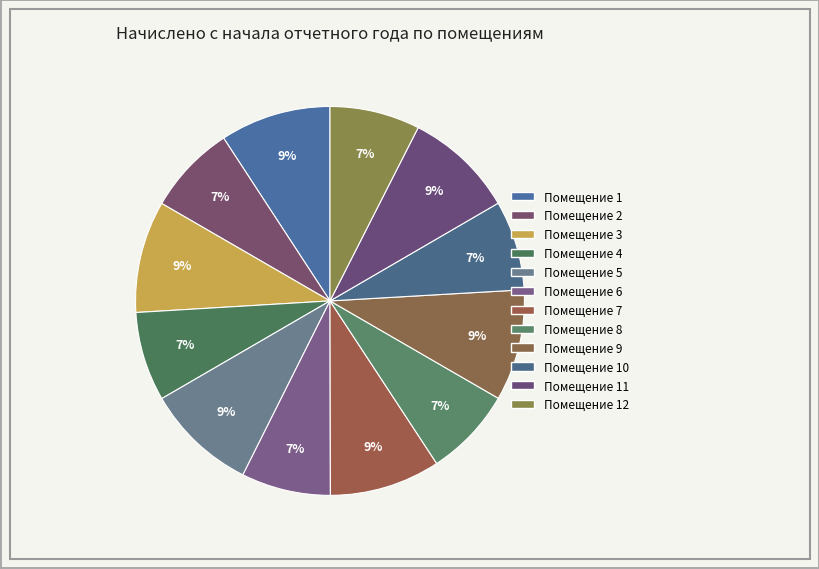

How many segments does this pie chart have?

12